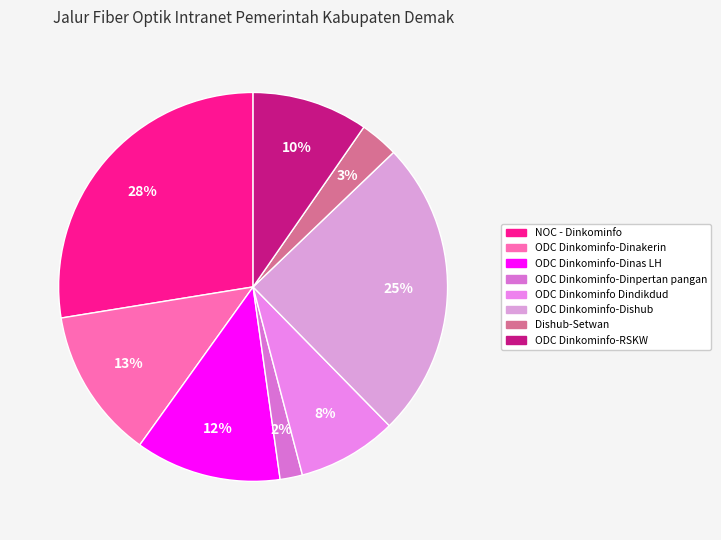

Which slice is the smallest?

ODC Dinkominfo-Dinpertan pangan